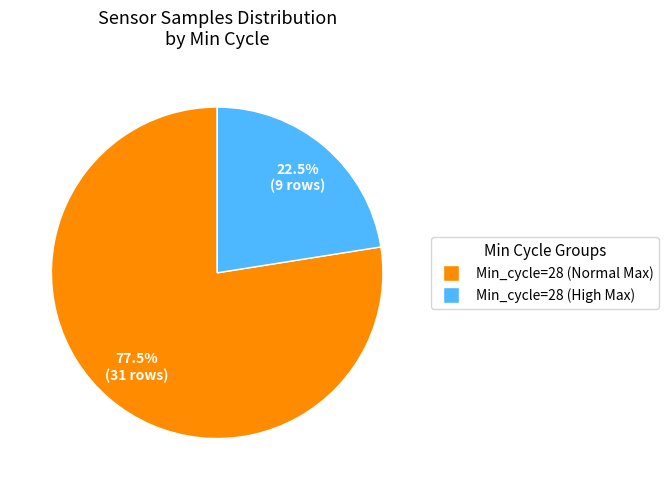

Count the number of slices in the pie.

2